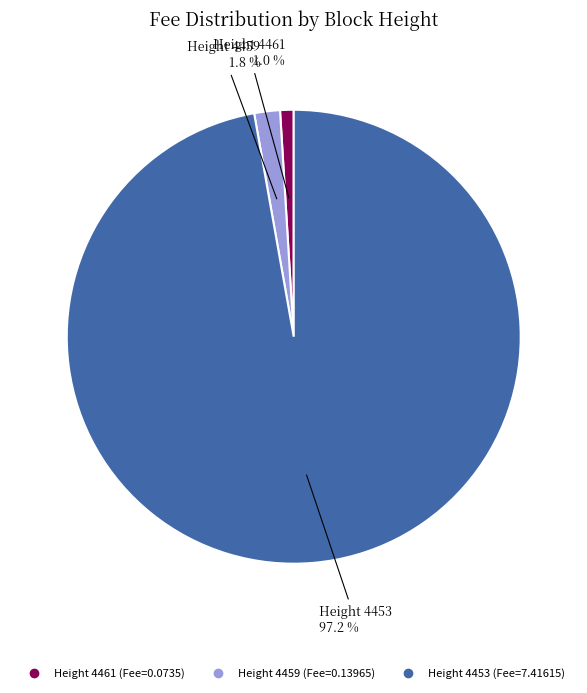

To the nearest percent, what is the difference between the largest and smallest slice percentages?

96%